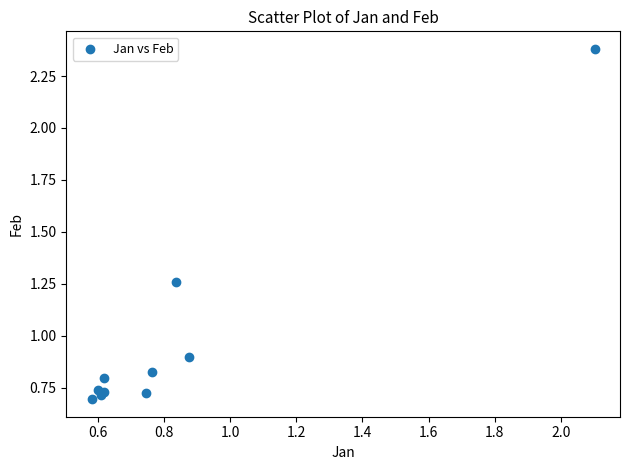

What Y value in the scatter plot is closest to 1?

0.9